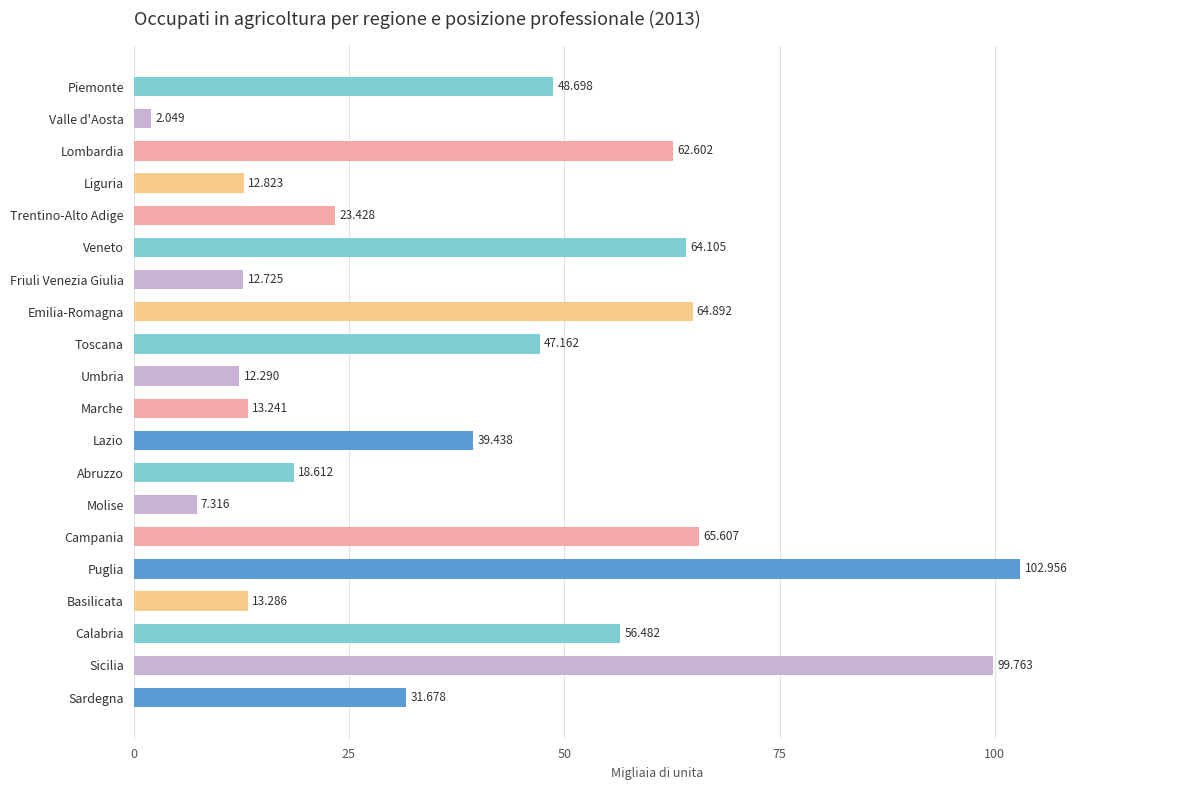

List the labels in order of value, smallest first.

Valle d'Aosta, Molise, Umbria, Friuli Venezia Giulia, Liguria, Marche, Basilicata, Abruzzo, Trentino-Alto Adige, Sardegna, Lazio, Toscana, Piemonte, Calabria, Lombardia, Veneto, Emilia-Romagna, Campania, Sicilia, Puglia